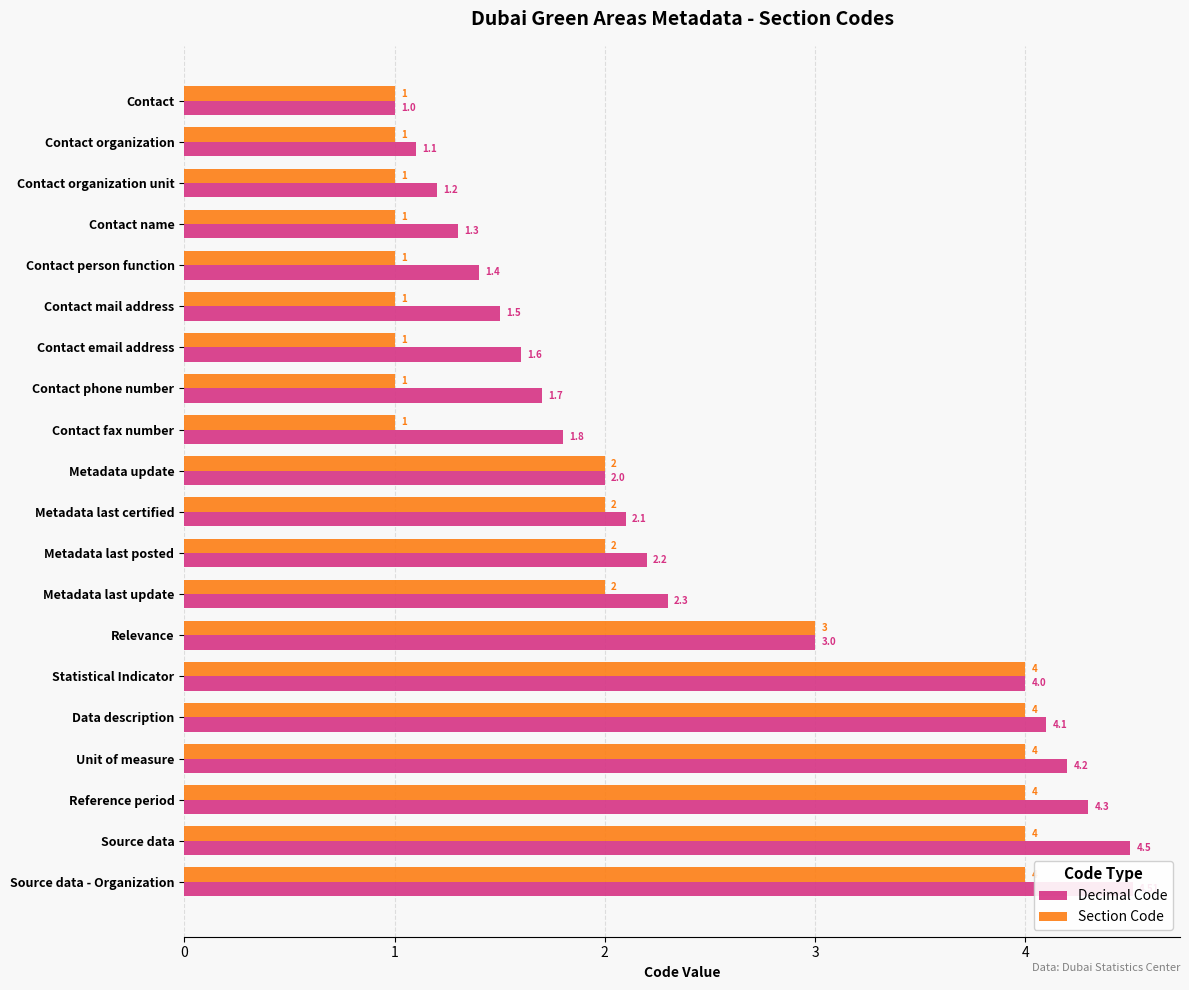

How many data points in Decimal Code are less than 2?

9